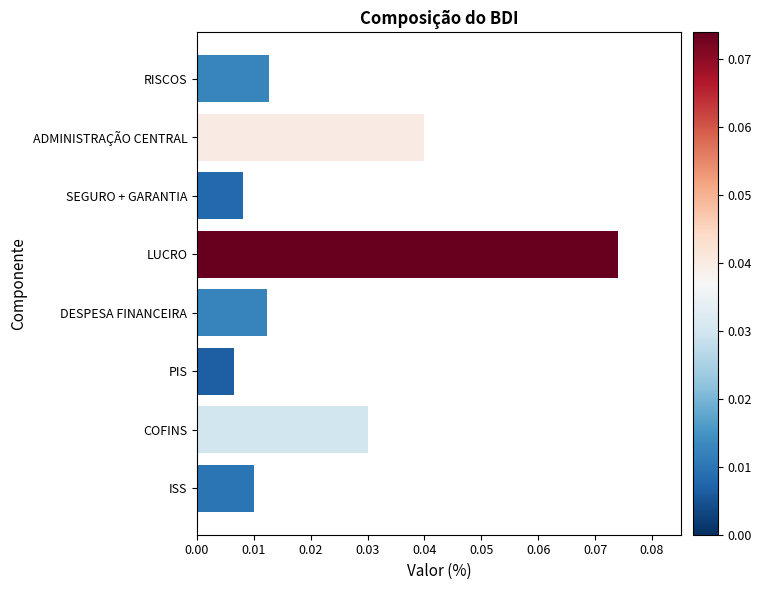

At which category does the chart reach its peak across all series?

LUCRO